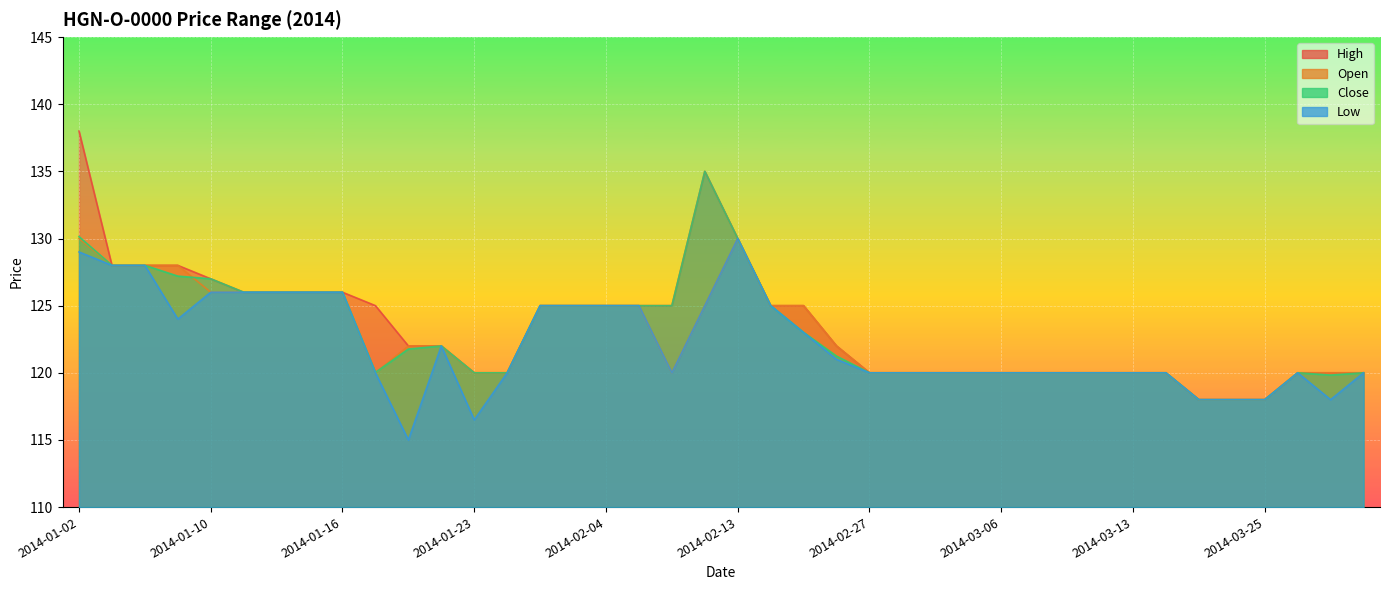

Between 2014-01-10 and 2014-02-07, which series saw the biggest shift?

High